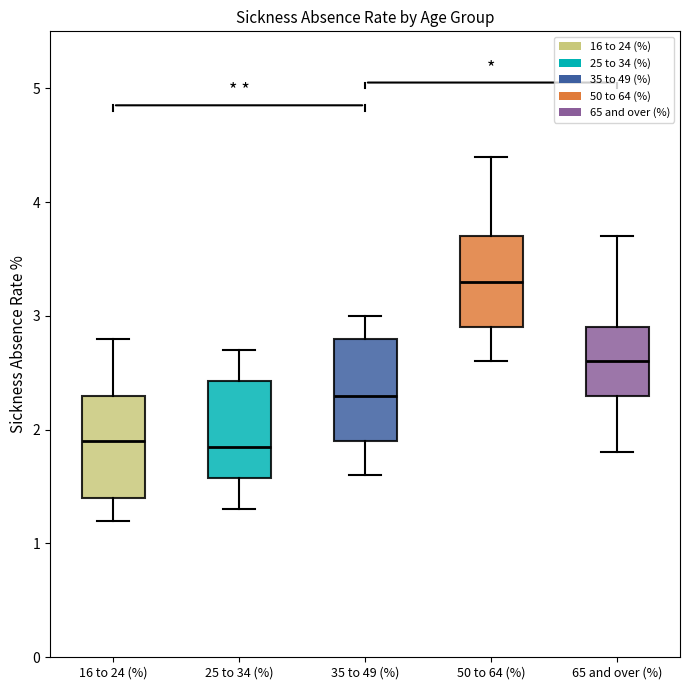

Which box's median line is the highest?

50 to 64 (%)